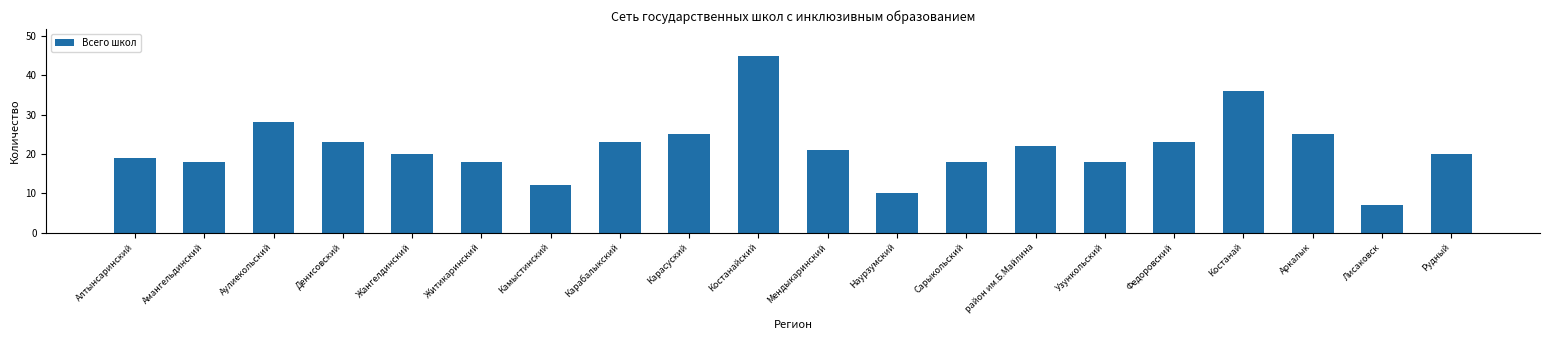

What value does the data have at Мендыкаринский, to the nearest 5?

20